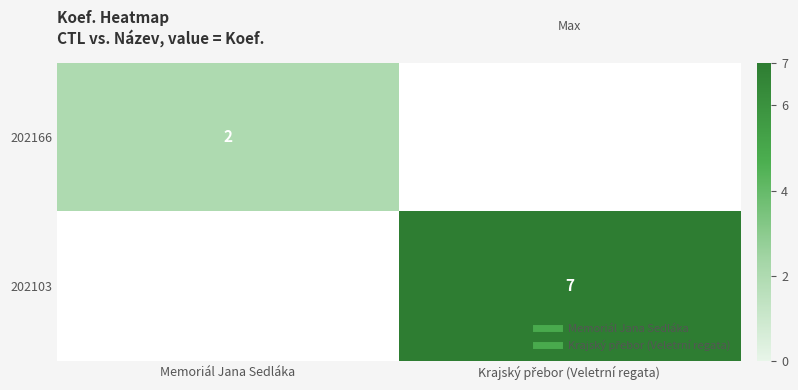

Which category has the highest value across all series?

Krajský přebor (Veletrní regata)